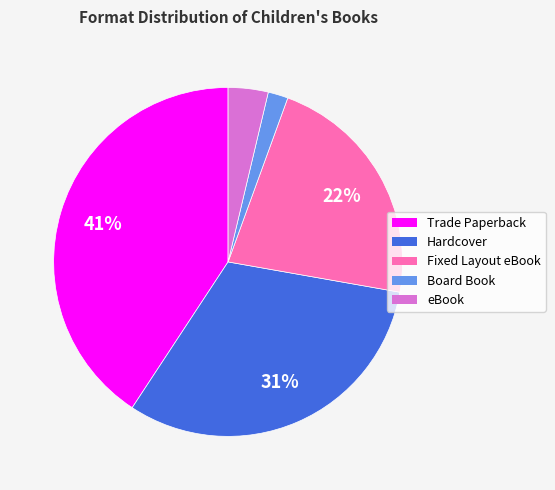

Which has a higher value, Fixed Layout eBook or Board Book?

Fixed Layout eBook